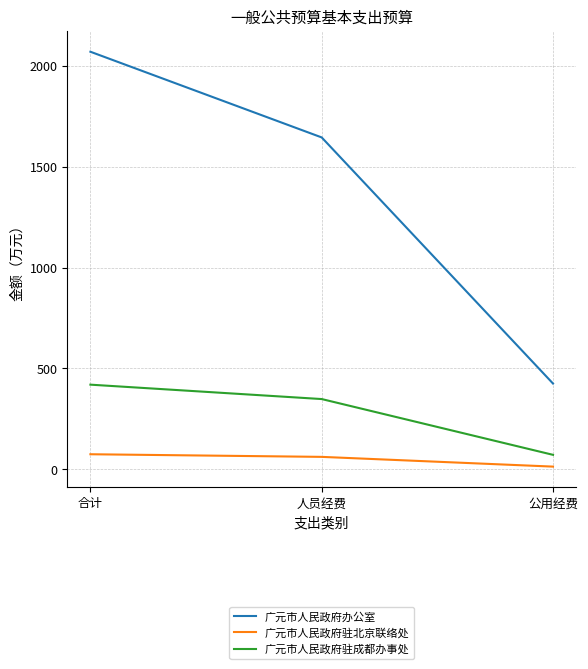

Reading left to right, transcribe all the data shown in this chart.

广元市人民政府办公室: 2070.4	1645.4	425.0
广元市人民政府驻北京联络处: 74.3	61.3	13.0
广元市人民政府驻成都办事处: 419.4	348.0	71.4